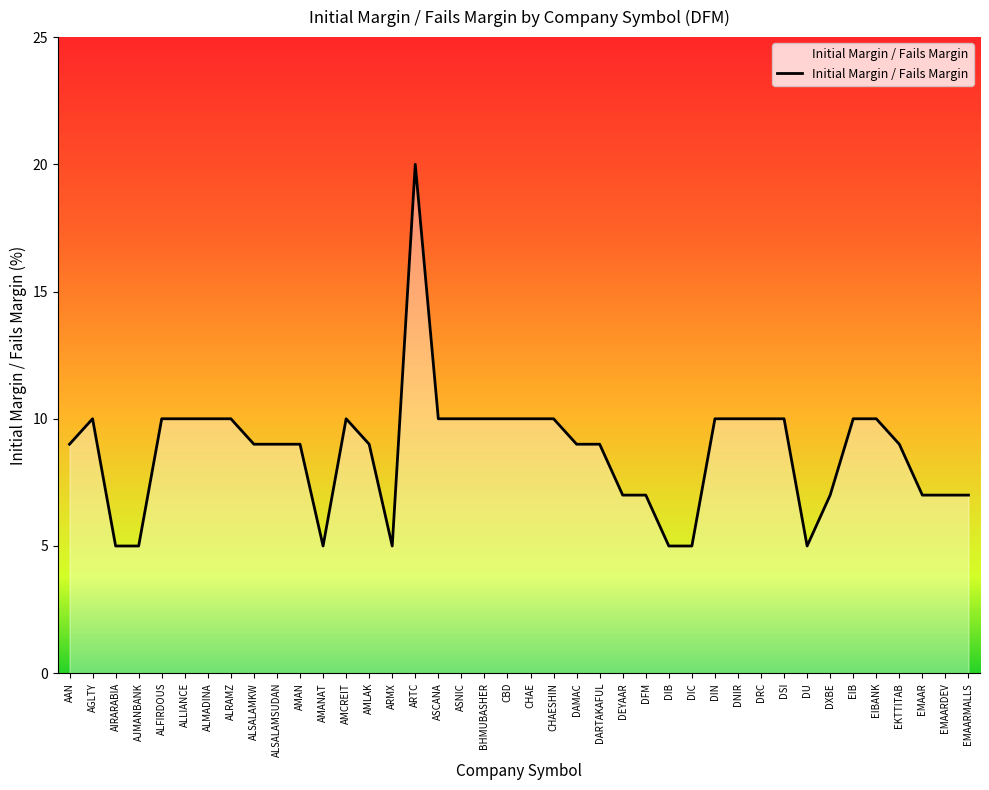

Which category has the highest value across all series?

ARTC